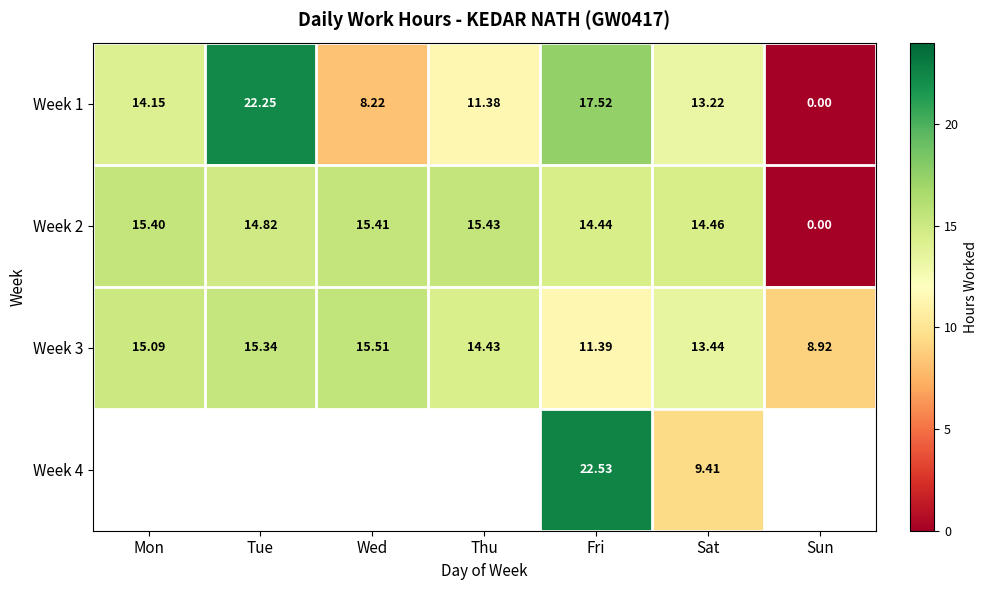

Rank the categories by Week 1 value from lowest to highest.

Sun, Wed, Thu, Sat, Mon, Fri, Tue